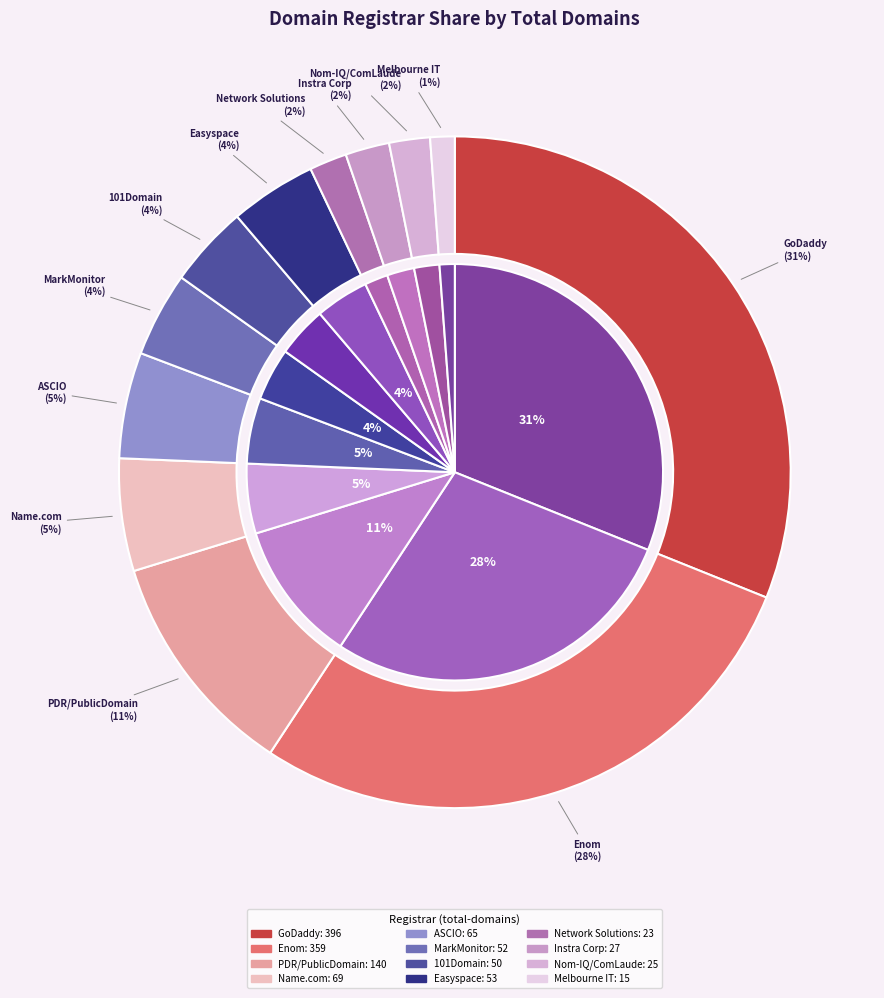

True or false: Instra Corporation Pty Ltd accounts for 1% of the total.

False